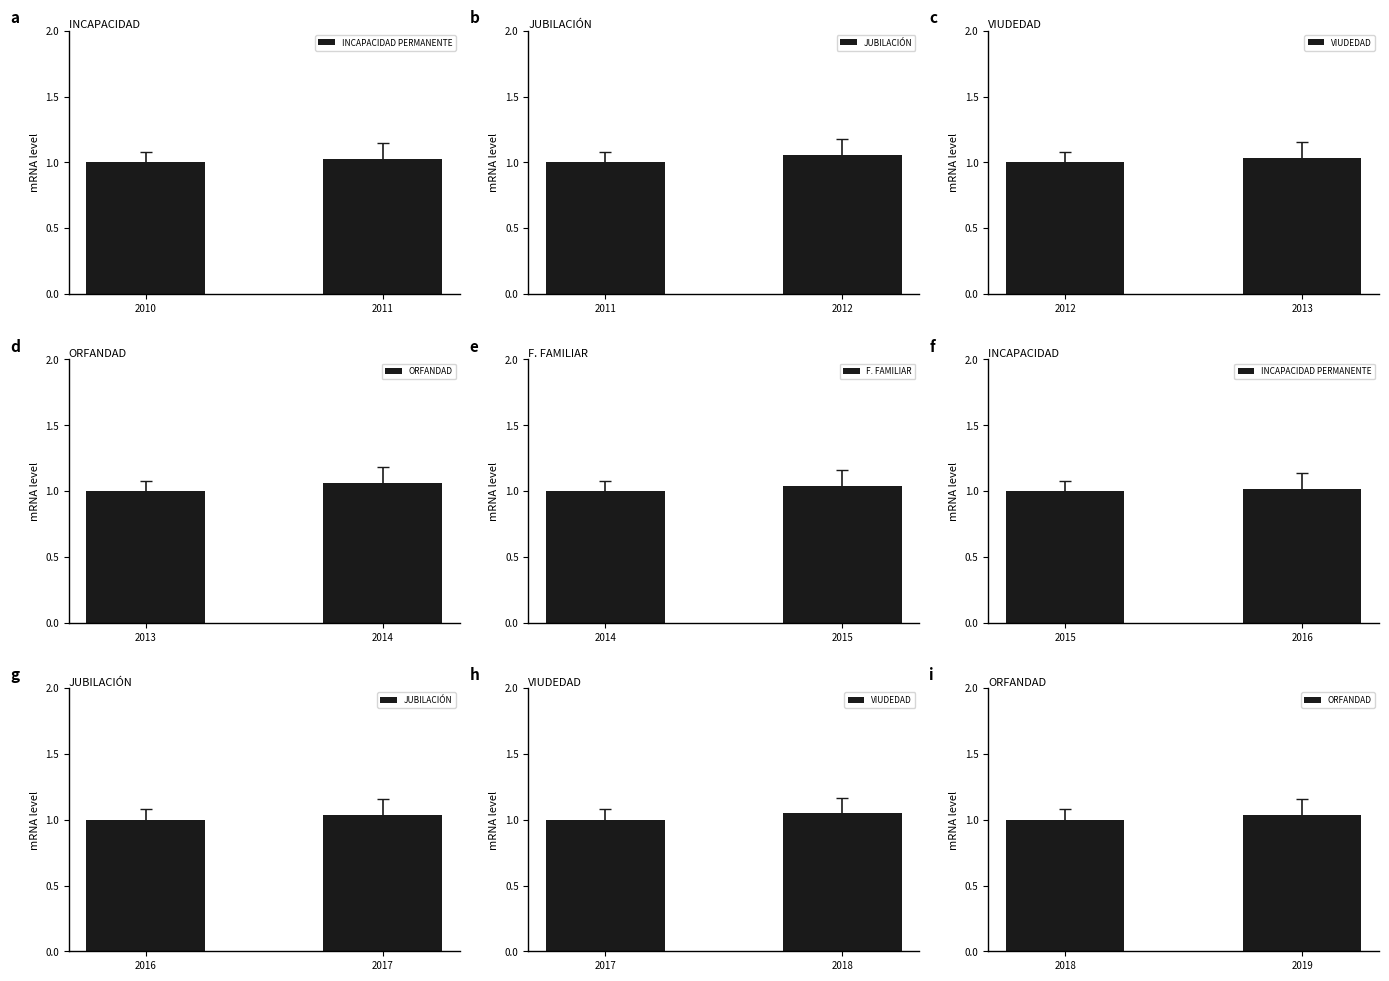

What is the average value of the F. FAMILIAR series?

1.0